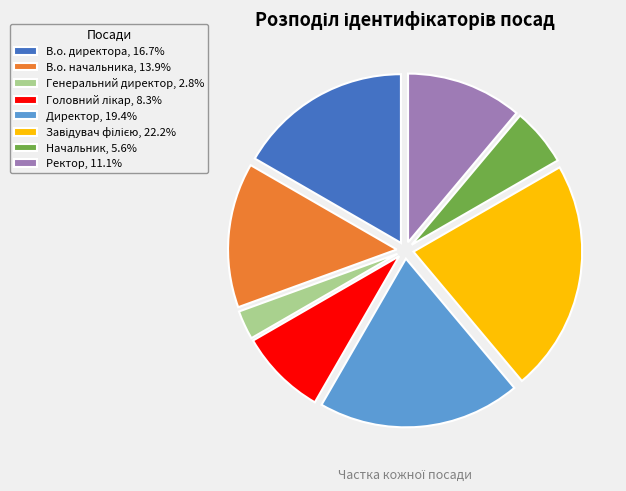

Is there a majority slice in this chart?

No